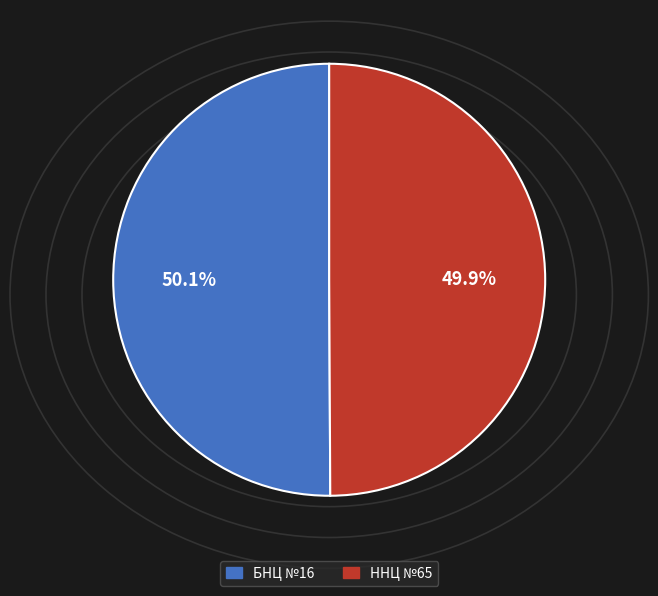

What percentage is NOT represented by БНЦ №16?

49.9%